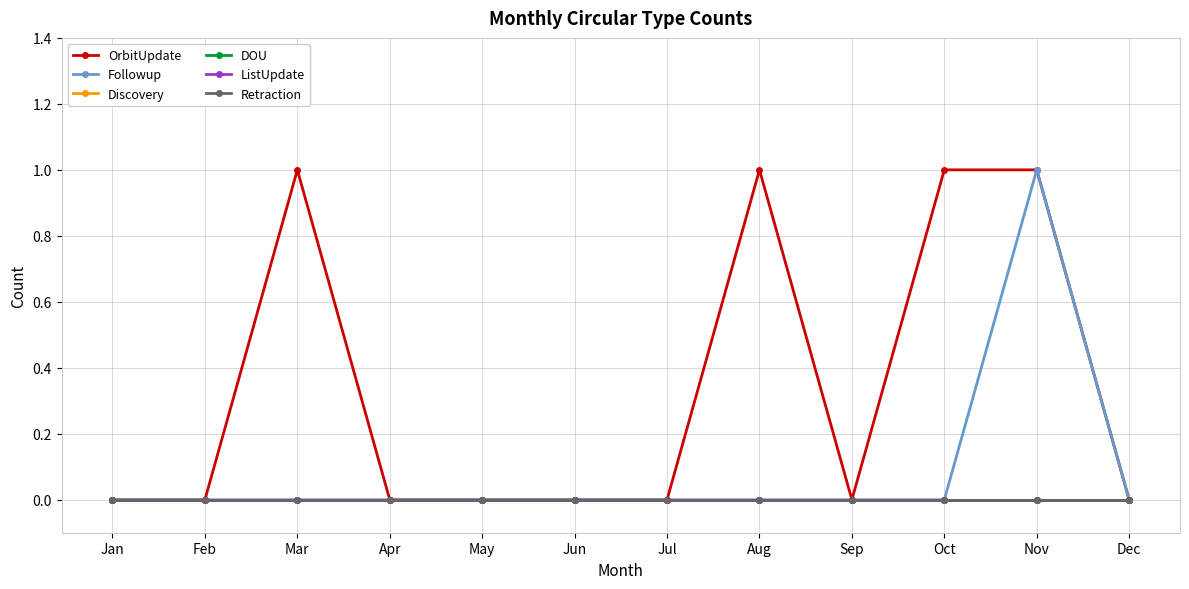

Which label corresponds to the smallest value in the chart?

Jan